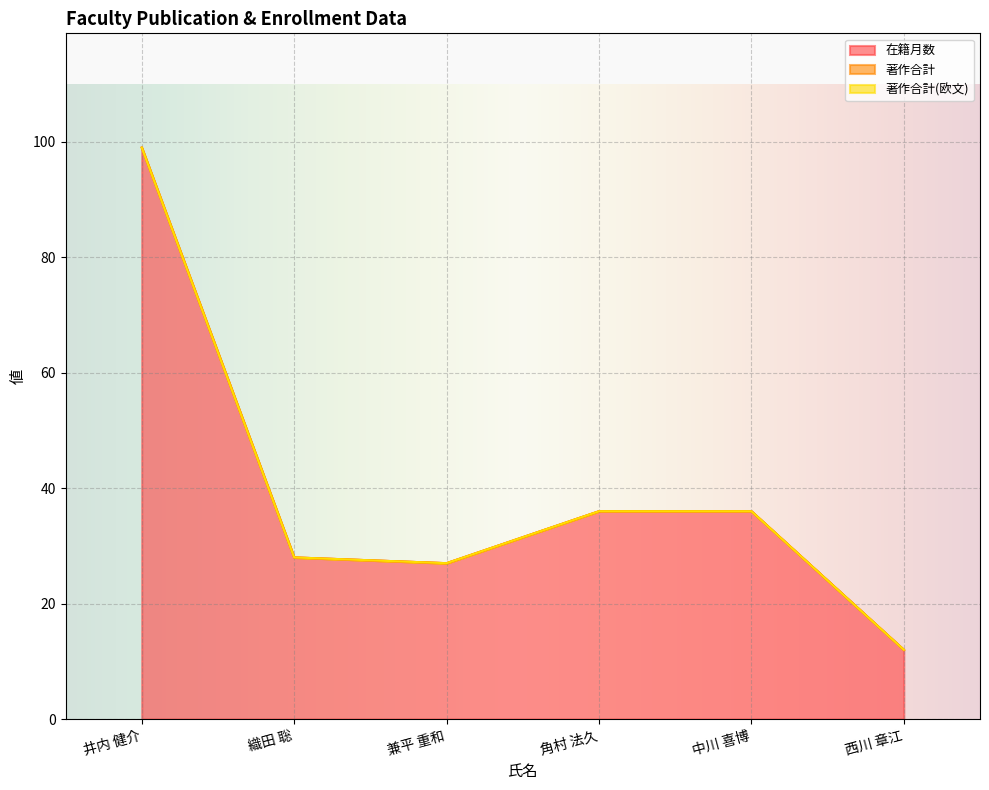

True or false: 著作合計 and 在籍月数 intersect in this chart.

False